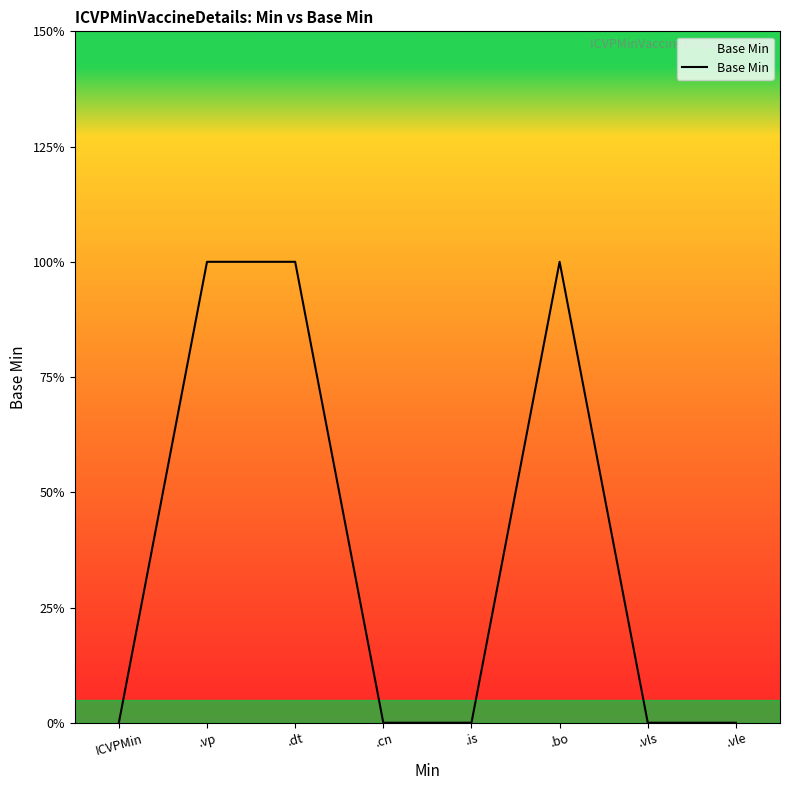

The value at .vle is 0. True or false?

True